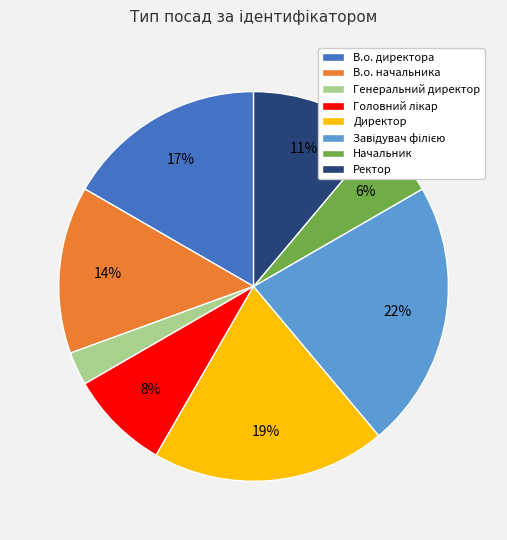

Is there a majority slice in this chart?

No